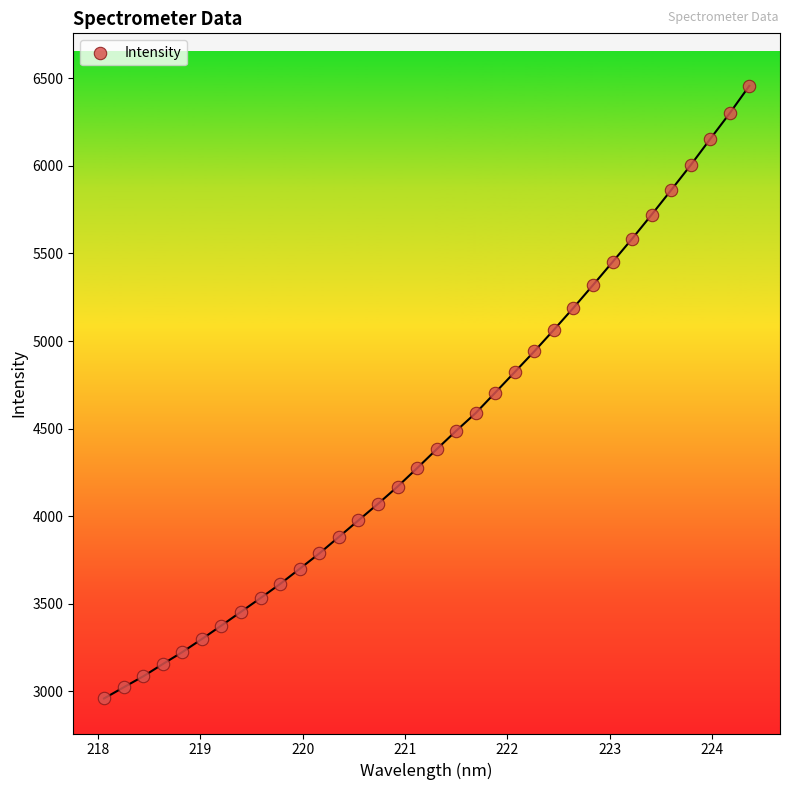

What is the range of X values (max minus min)?

6.3